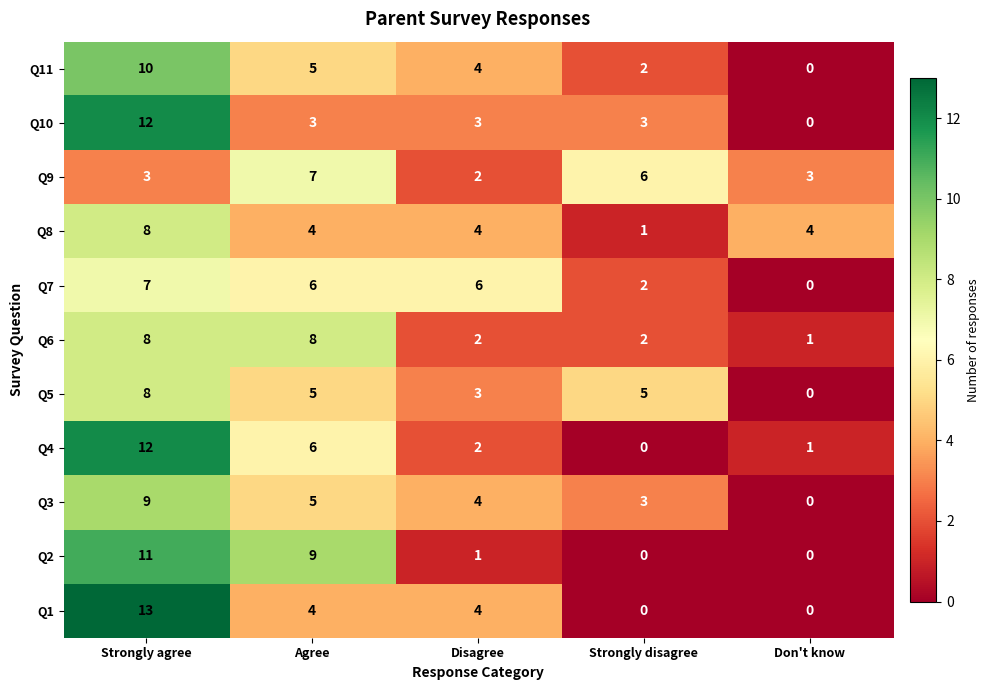

The value of Q8 at Strongly disagree is 1. True or false?

True